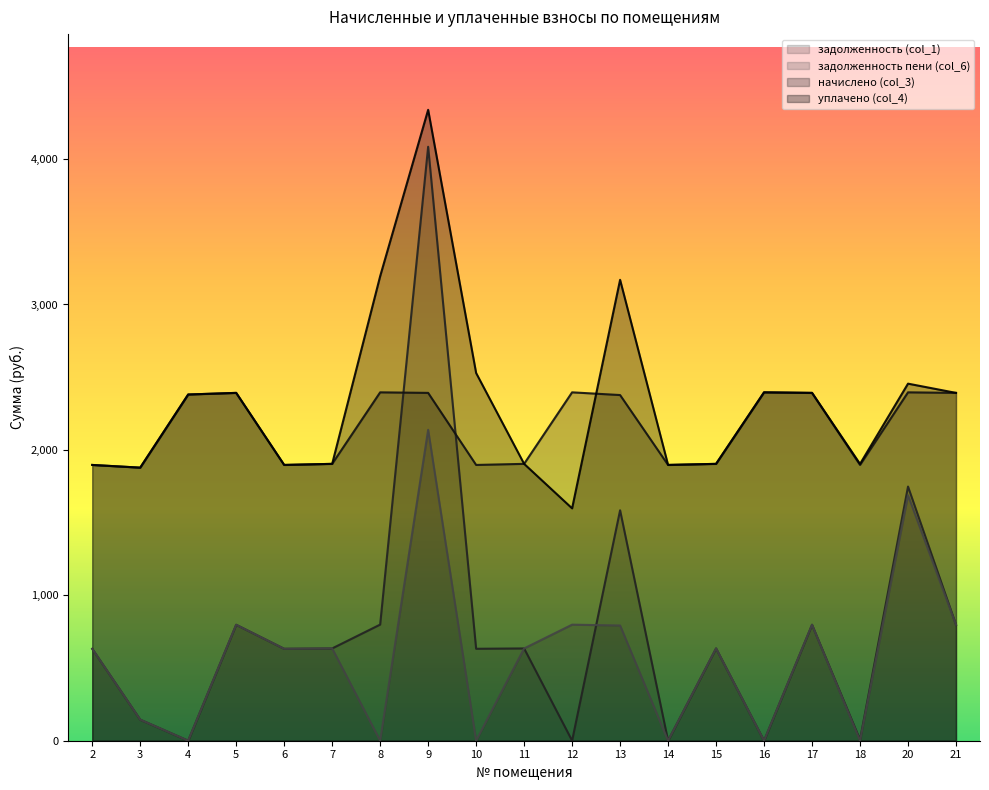

How many interior local valleys does the задолженность (col_1) series have?

7